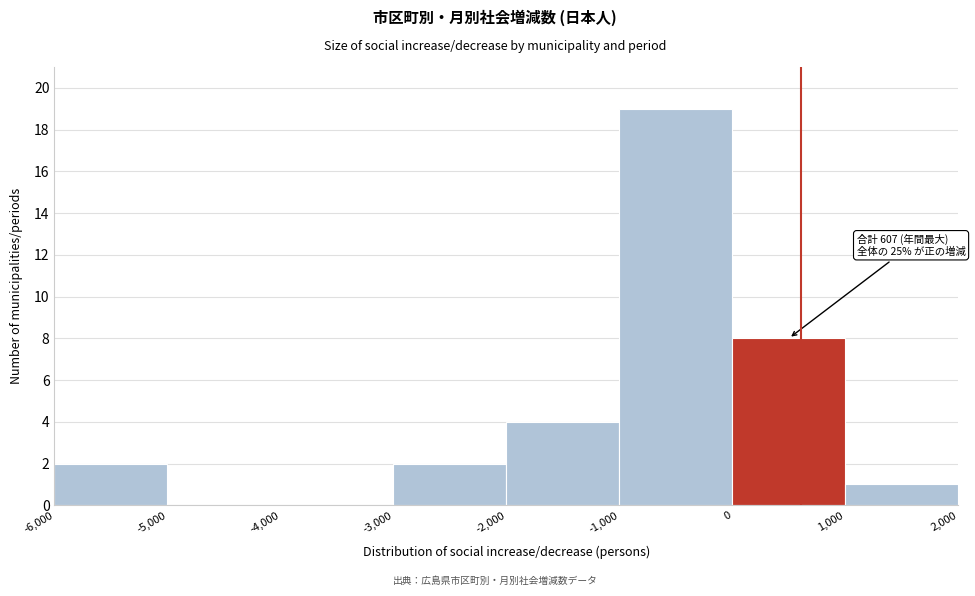

Over which range of the x-axis is the bar tallest?

-1,000 to 0